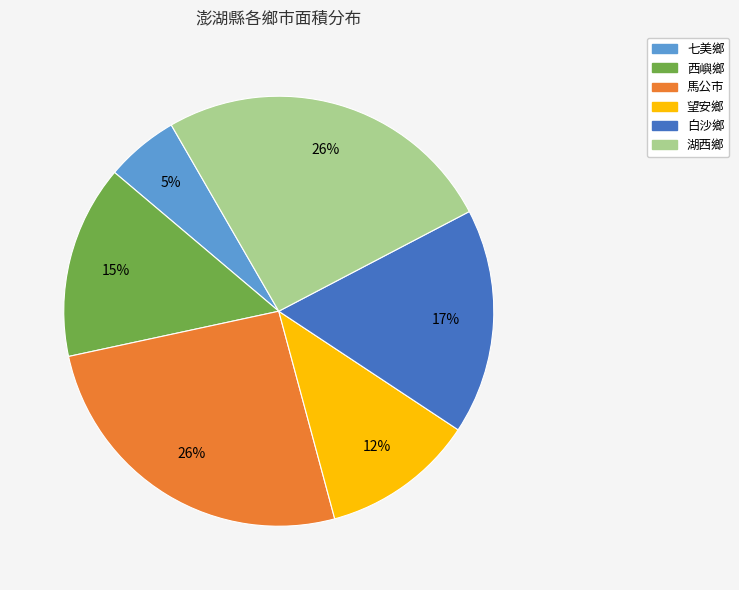

How many slices are in this pie chart?

6